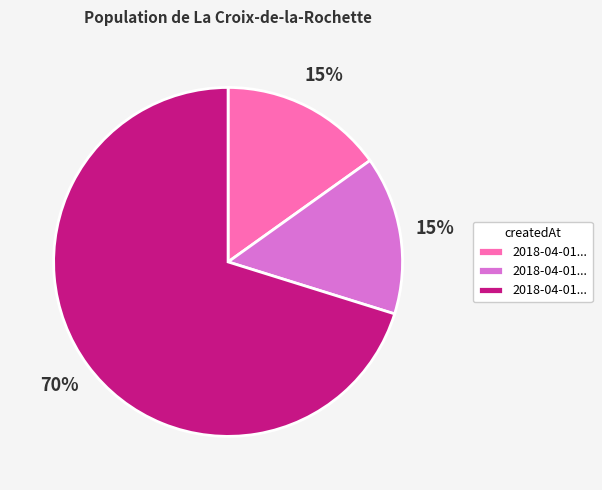

Is there any slice that represents more than half of the pie?

Yes